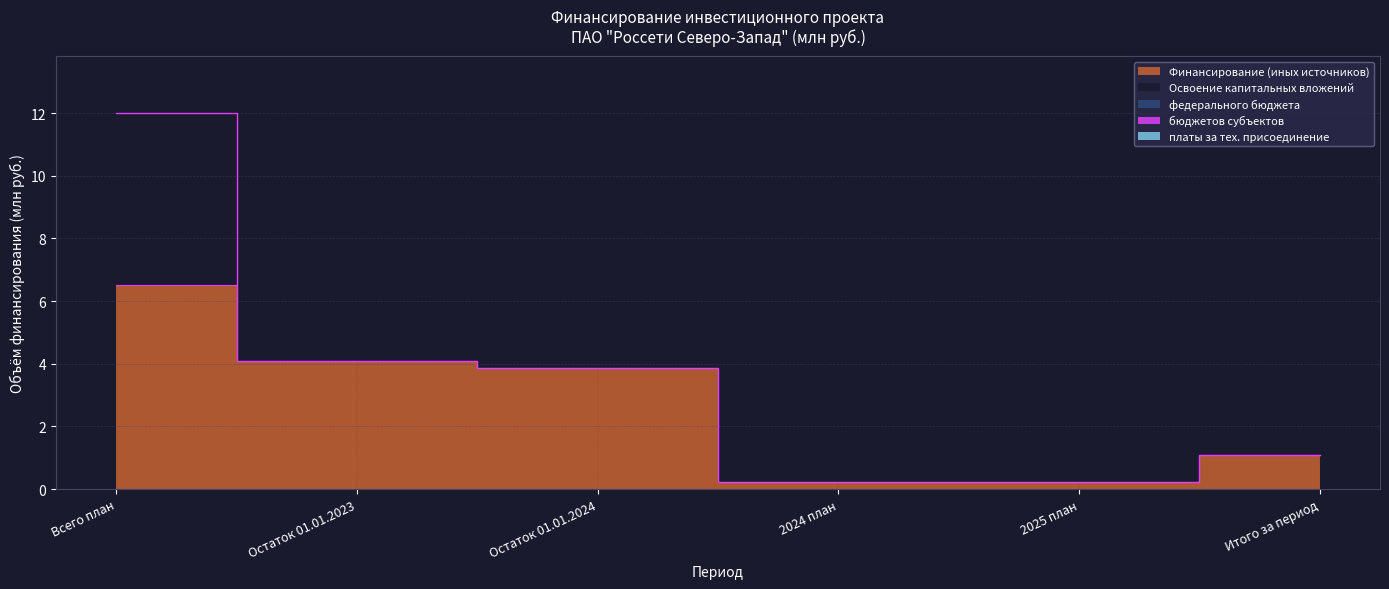

Reading right to left, list all the values displayed in this chart.

Финансирование (иных источников): Итого за период=1.1	2025 план=0.2	2024 план=0.2	Остаток 01.01.2024=3.9	Остаток 01.01.2023=4.1	Всего план=6.5
Освоение капитальных вложений: Итого за период=0.0	2025 план=0.0	2024 план=0.0	Остаток 01.01.2024=0.0	Остаток 01.01.2023=0.0	Всего план=5.5
федерального бюджета: Итого за период=0.0	2025 план=0.0	2024 план=0.0	Остаток 01.01.2024=0.0	Остаток 01.01.2023=0.0	Всего план=0.0
бюджетов субъектов: Итого за период=0.0	2025 план=0.0	2024 план=0.0	Остаток 01.01.2024=0.0	Остаток 01.01.2023=0.0	Всего план=0.0
платы за тех. присоединение: Итого за период=0.0	2025 план=0.0	2024 план=0.0	Остаток 01.01.2024=0.0	Остаток 01.01.2023=0.0	Всего план=0.0